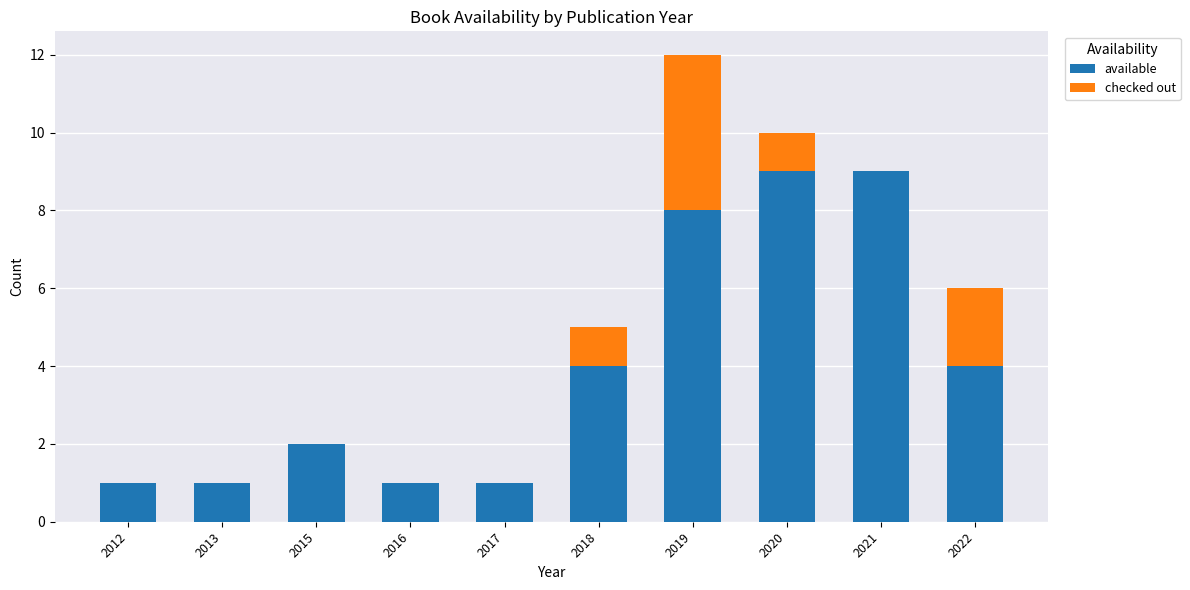

How many categories are shown in the chart?

10